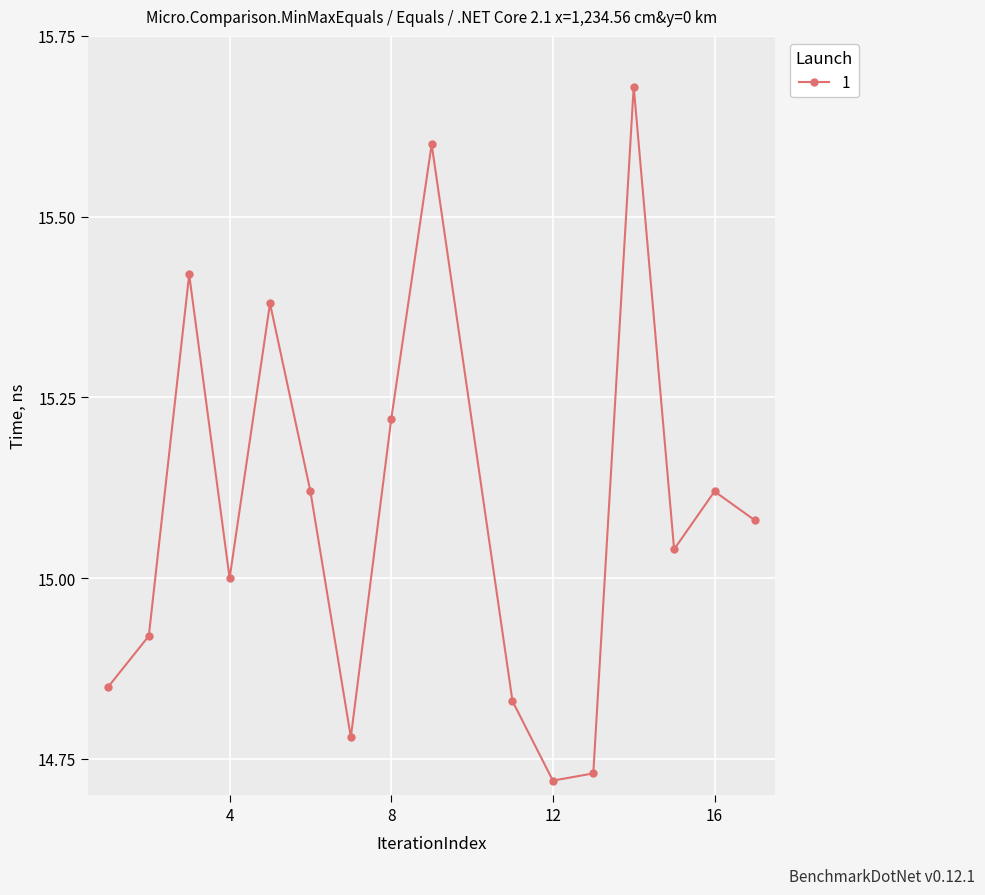

What is the sum of all values?

241.5